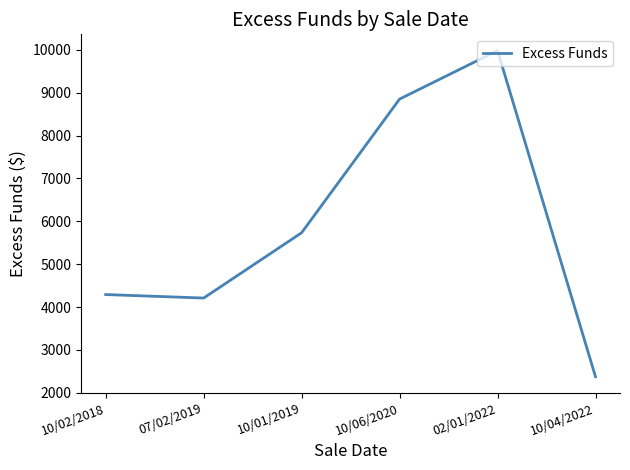

Reading left to right, transcribe all the data shown in this chart.

10/02/2018=4290.6	07/02/2019=4208.9	10/01/2019=5733.2	10/06/2020=8852.3	02/01/2022=9983.0	10/04/2022=2373.1